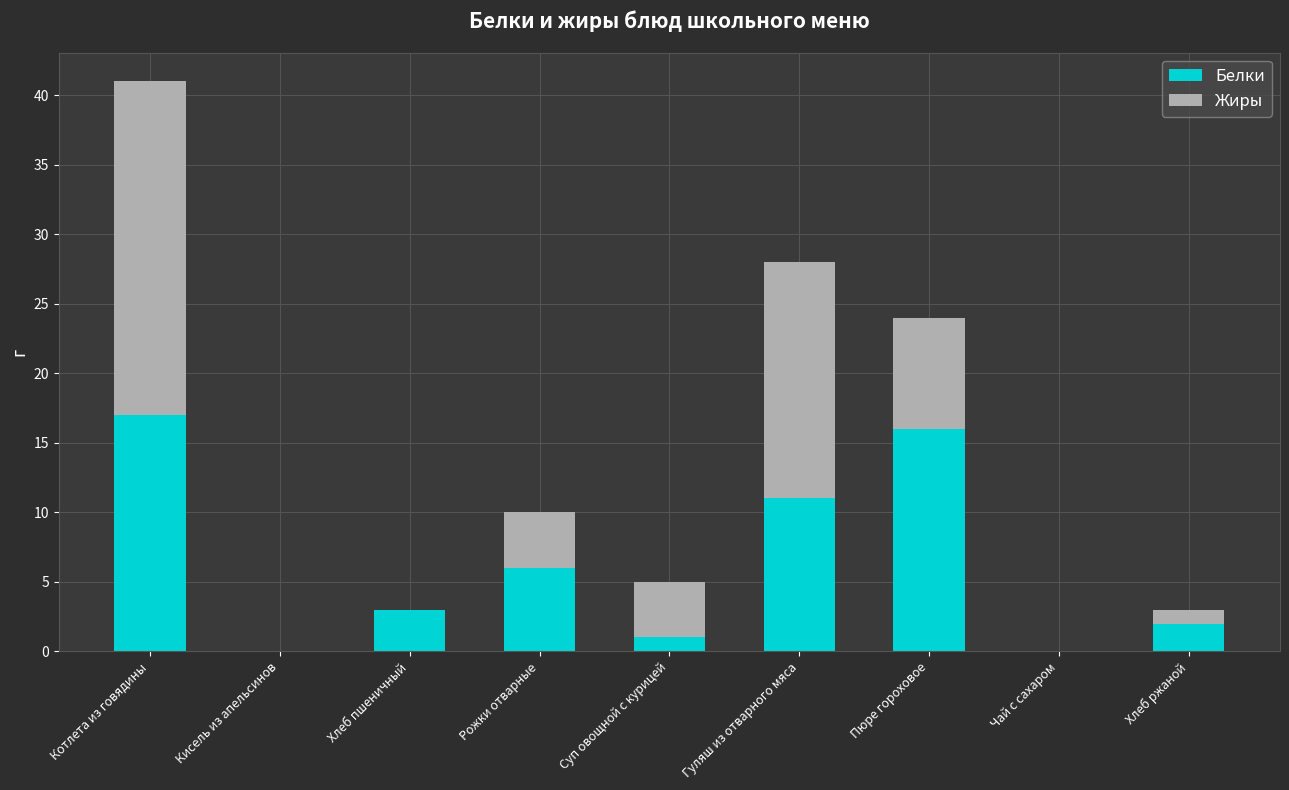

Reading left to right, transcribe the values for Белки.

Котлета из говядины=17	Кисель из апельсинов=0	Хлеб пшеничный=3	Рожки отварные=6	Суп овощной с курицей=1	Гуляш из отварного мяса=11	Пюре гороховое=16	Чай с сахаром=0	Хлеб ржаной=2